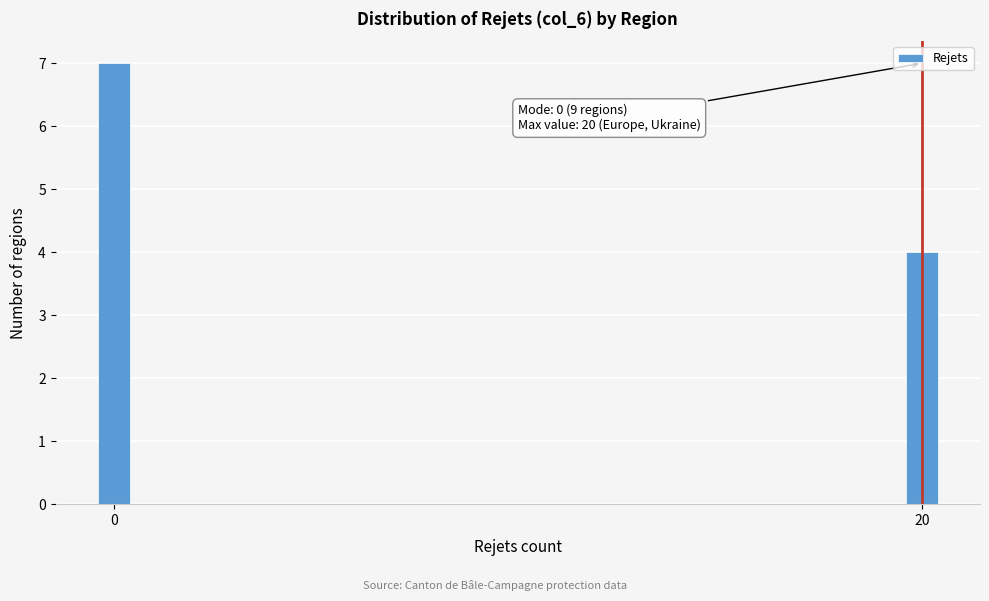

Reading left to right, list all the values displayed in this chart.

0=7	20=4